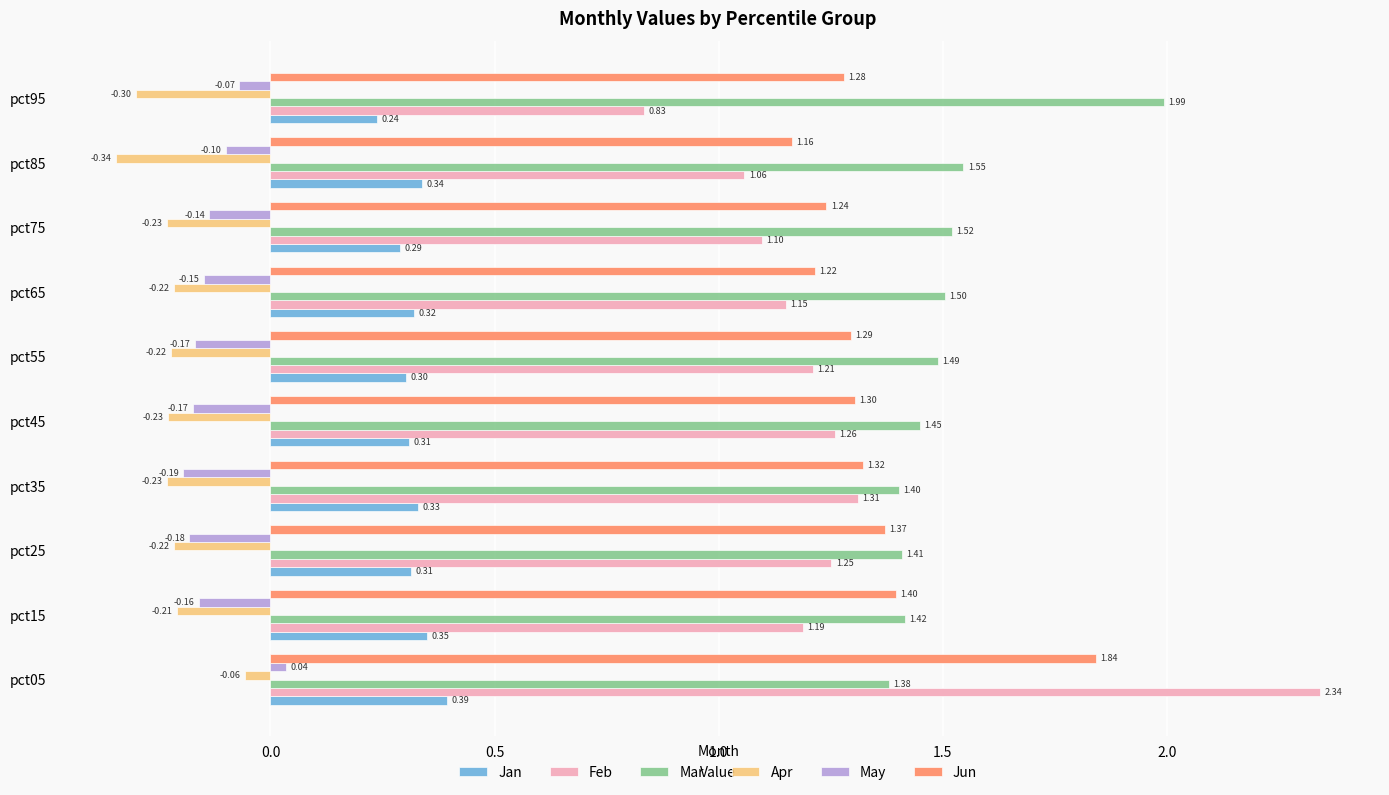

Which series changed the most between pct45 and pct75?

Feb